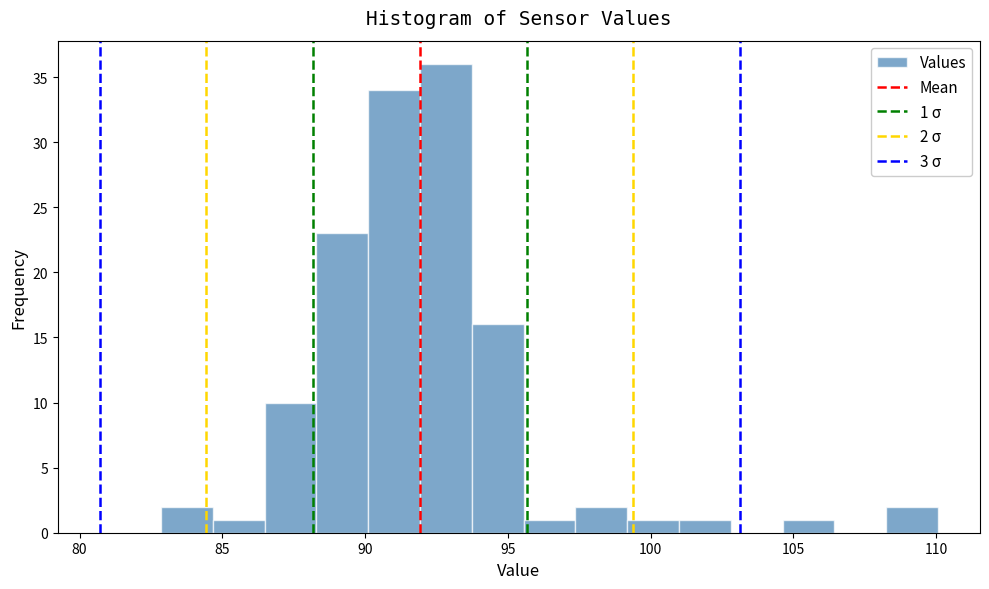

Read against the x-axis, roughly where is the centre of the tallest bar?

93.0